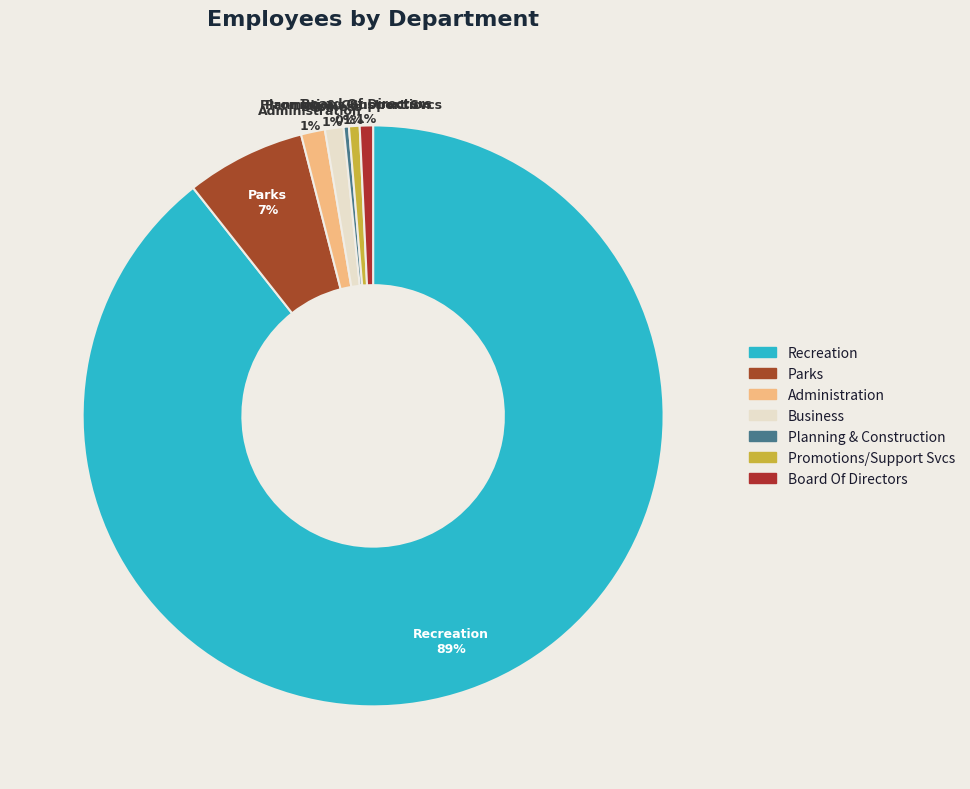

What is the majority slice?

Recreation